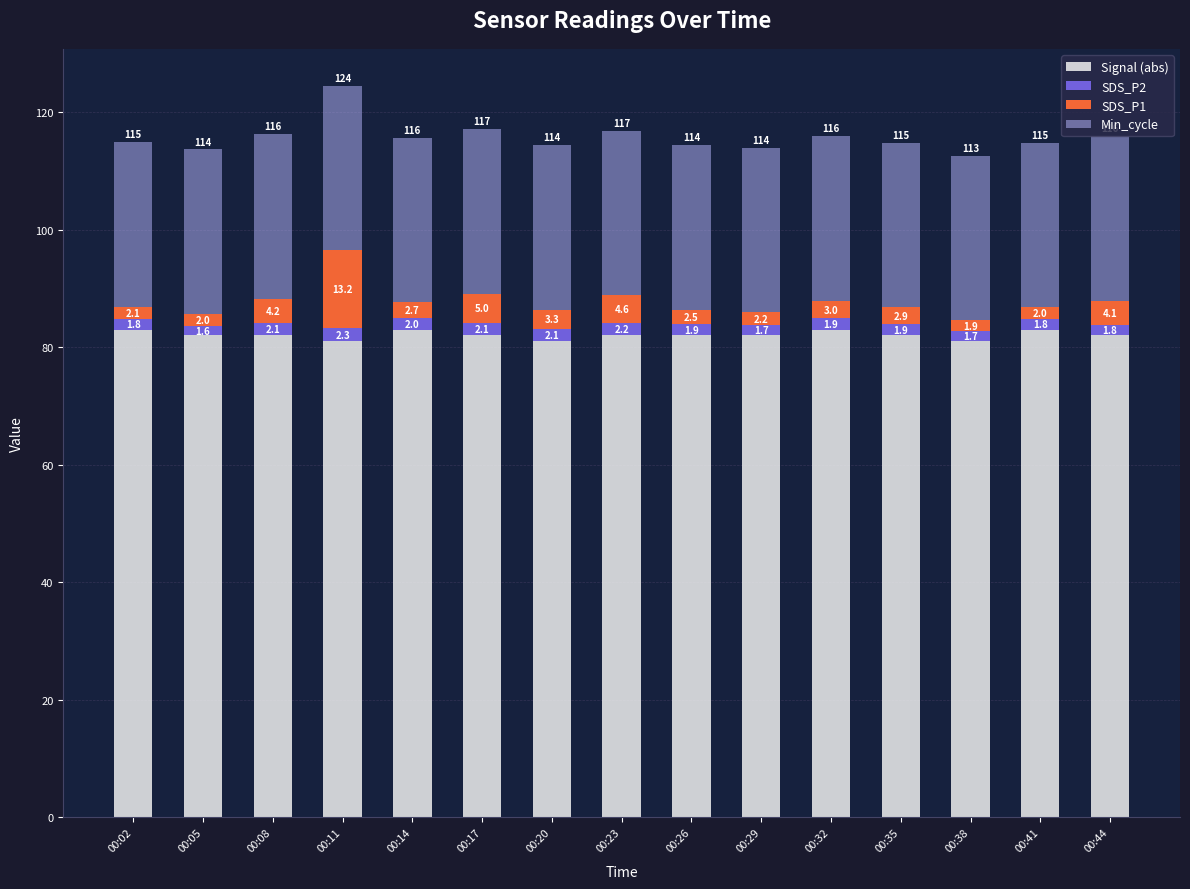

What is the minimum value for Signal (abs)?

81.0